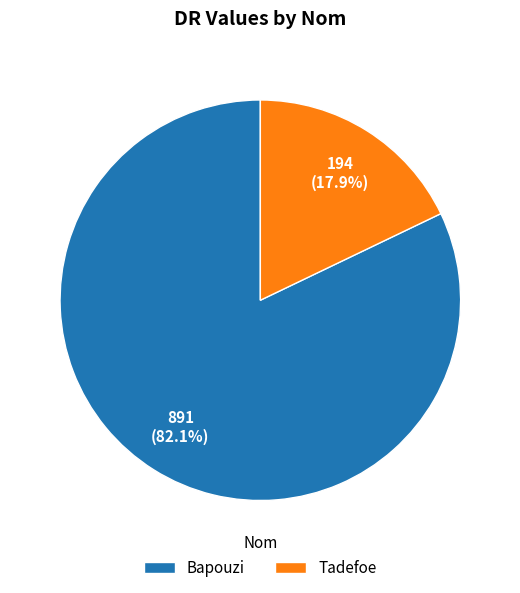

To the nearest percent, what portion does Bapouzi represent?

82%